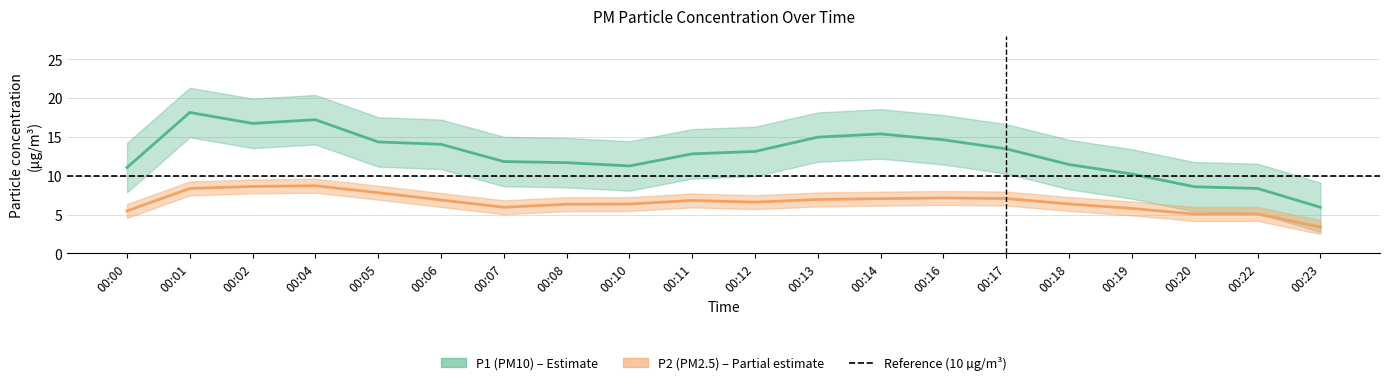

What are all the series names shown in the legend?

P1, P2